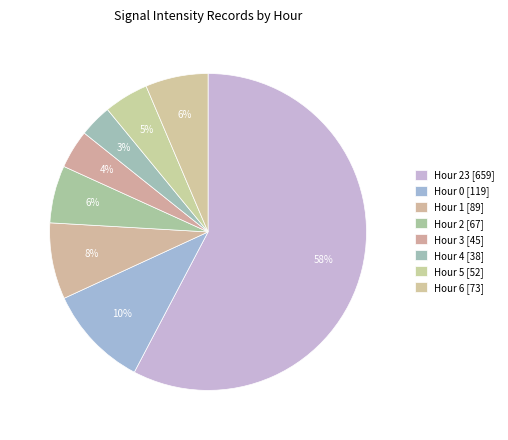

How many segments does this pie chart have?

8